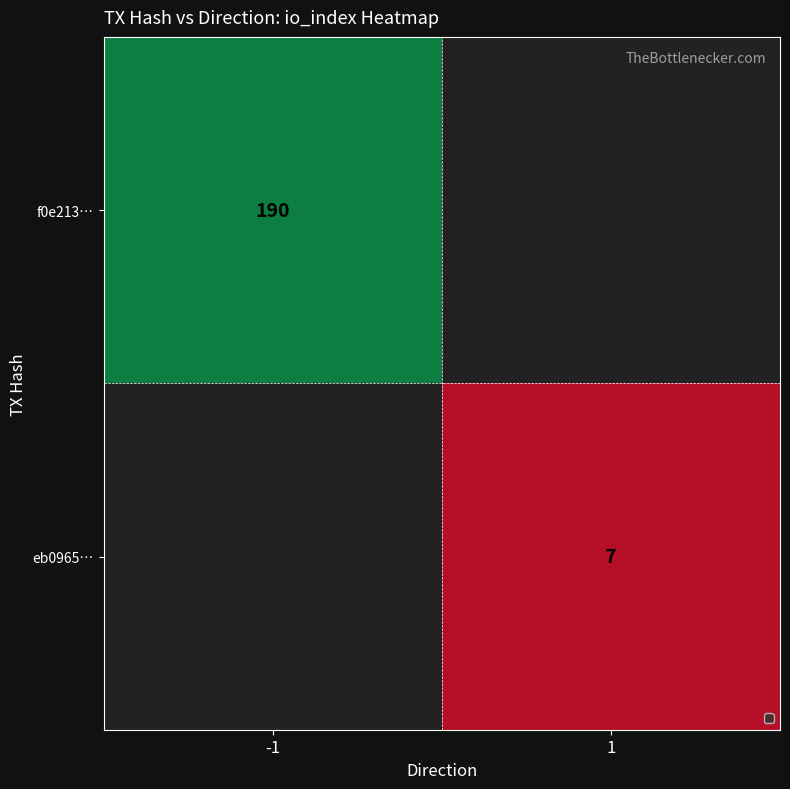

The eb0965… series shows 3 at 1. True or false?

False